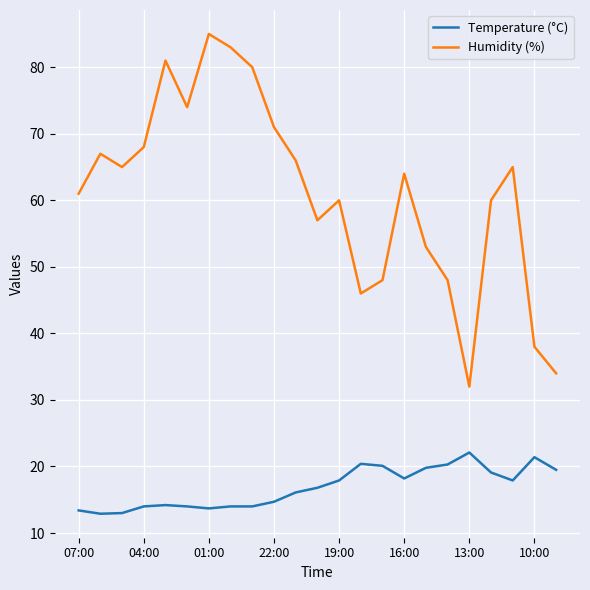

At how many categories does at least one series exceed 19?

23